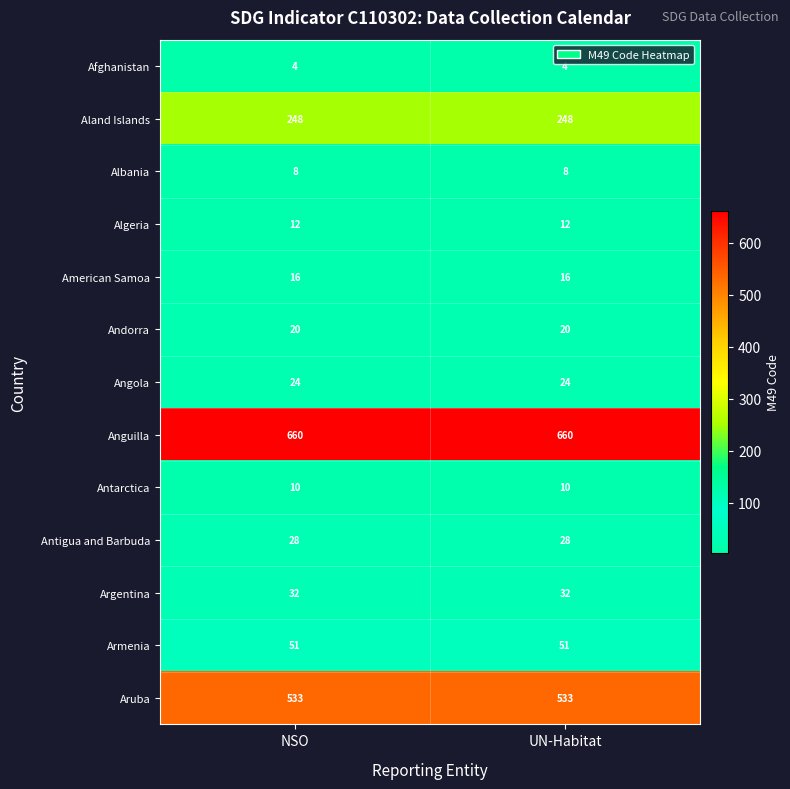

Reading left to right, extract all data points from this chart.

Afghanistan: 4	4
Aland Islands: 248	248
Albania: 8	8
Algeria: 12	12
American Samoa: 16	16
Andorra: 20	20
Angola: 24	24
Anguilla: 660	660
Antarctica: 10	10
Antigua and Barbuda: 28	28
Argentina: 32	32
Armenia: 51	51
Aruba: 533	533